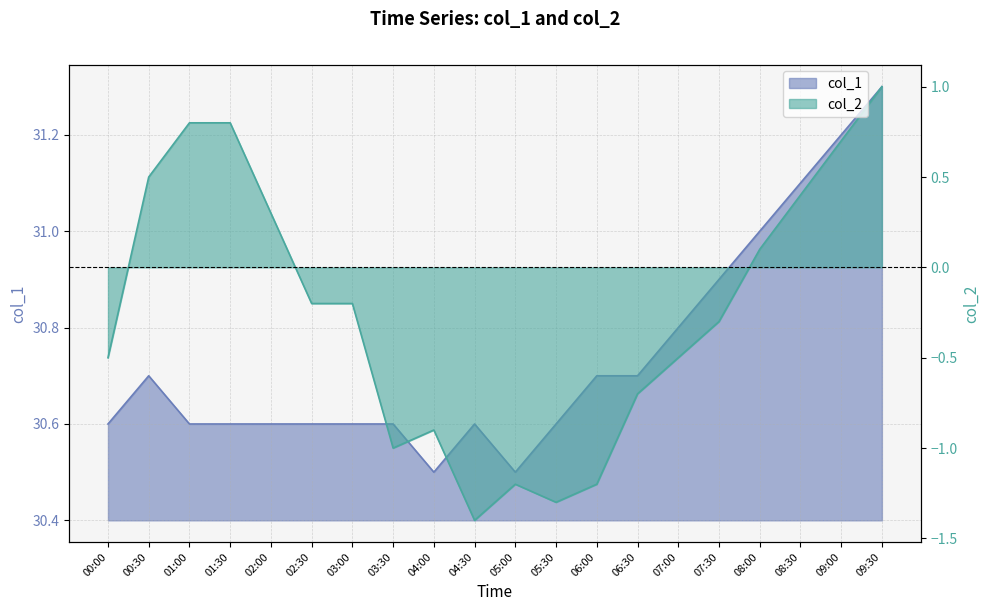

Which series has the widest spread of values?

col_2